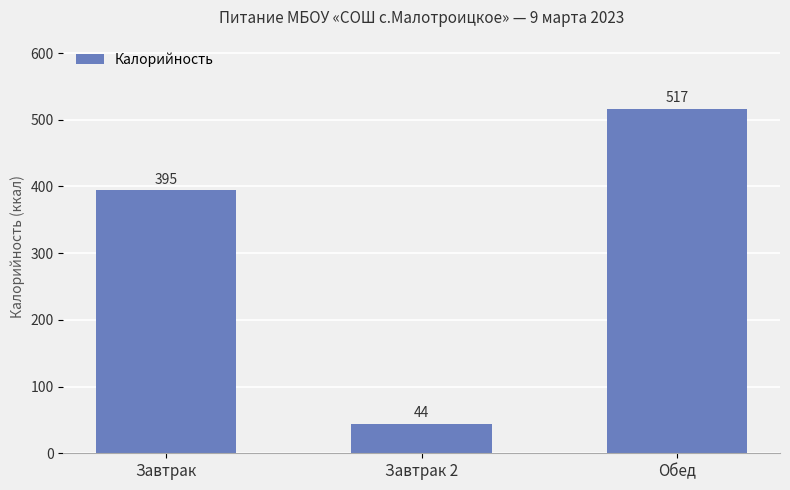

Where is the data nearest to the value 280?

Завтрак